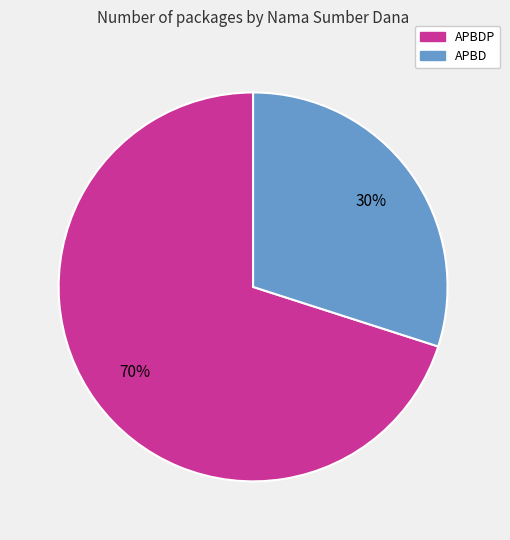

To the nearest percent, what is the average slice percentage?

50%